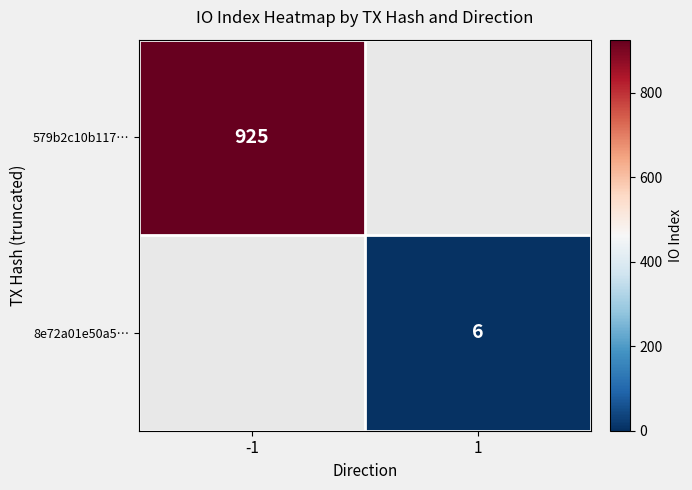

Is it true that 579b2c10b117… equals 1323 at -1?

False